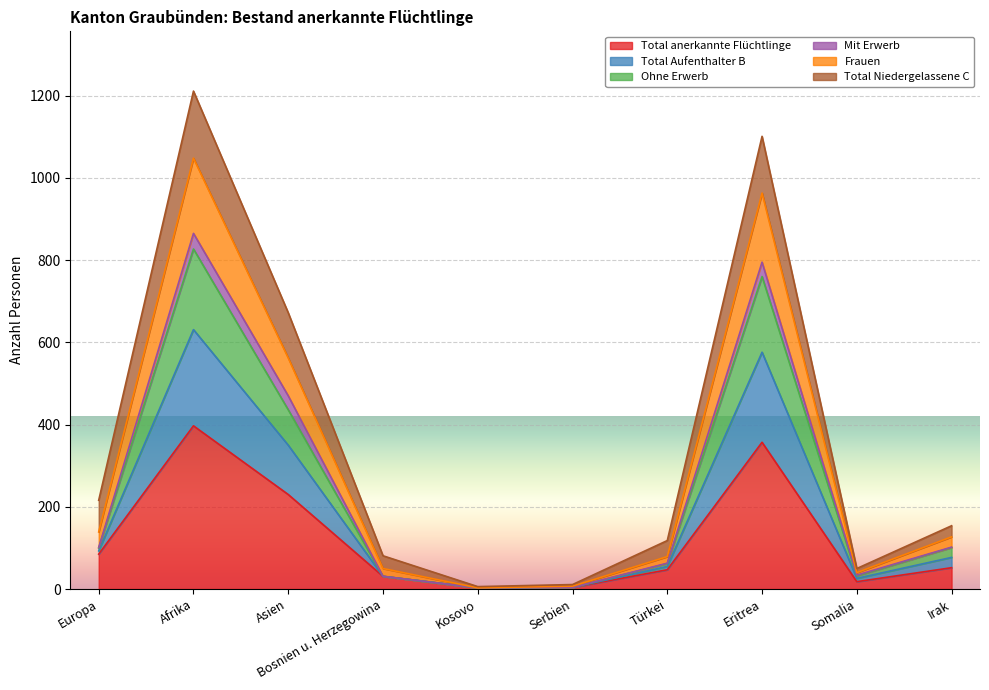

What is the maximum value for Total anerkannte Flüchtlinge?

397